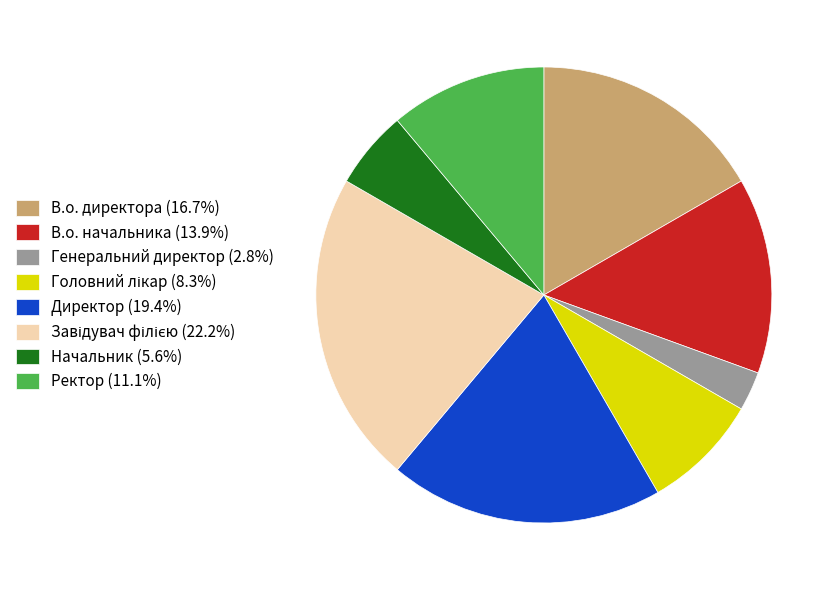

What is the ratio of the value at В.о. директора (16.7%) to the value at Директор (19.4%)?

0.9